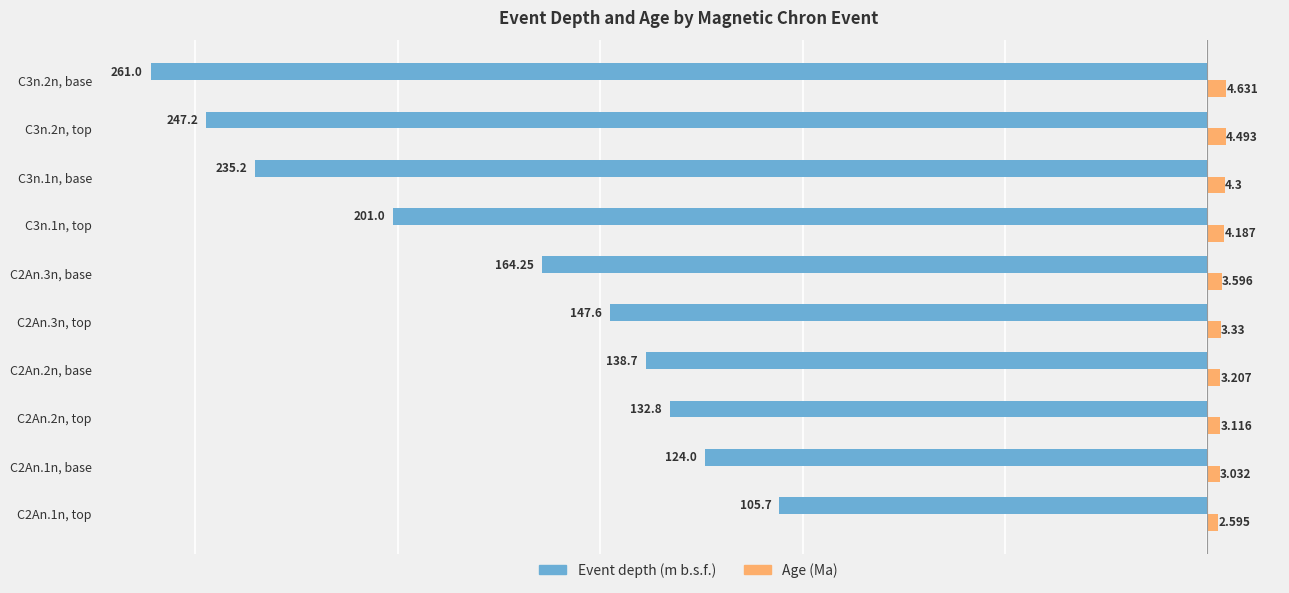

What is the sum of all Age (Ma) values?

36.5